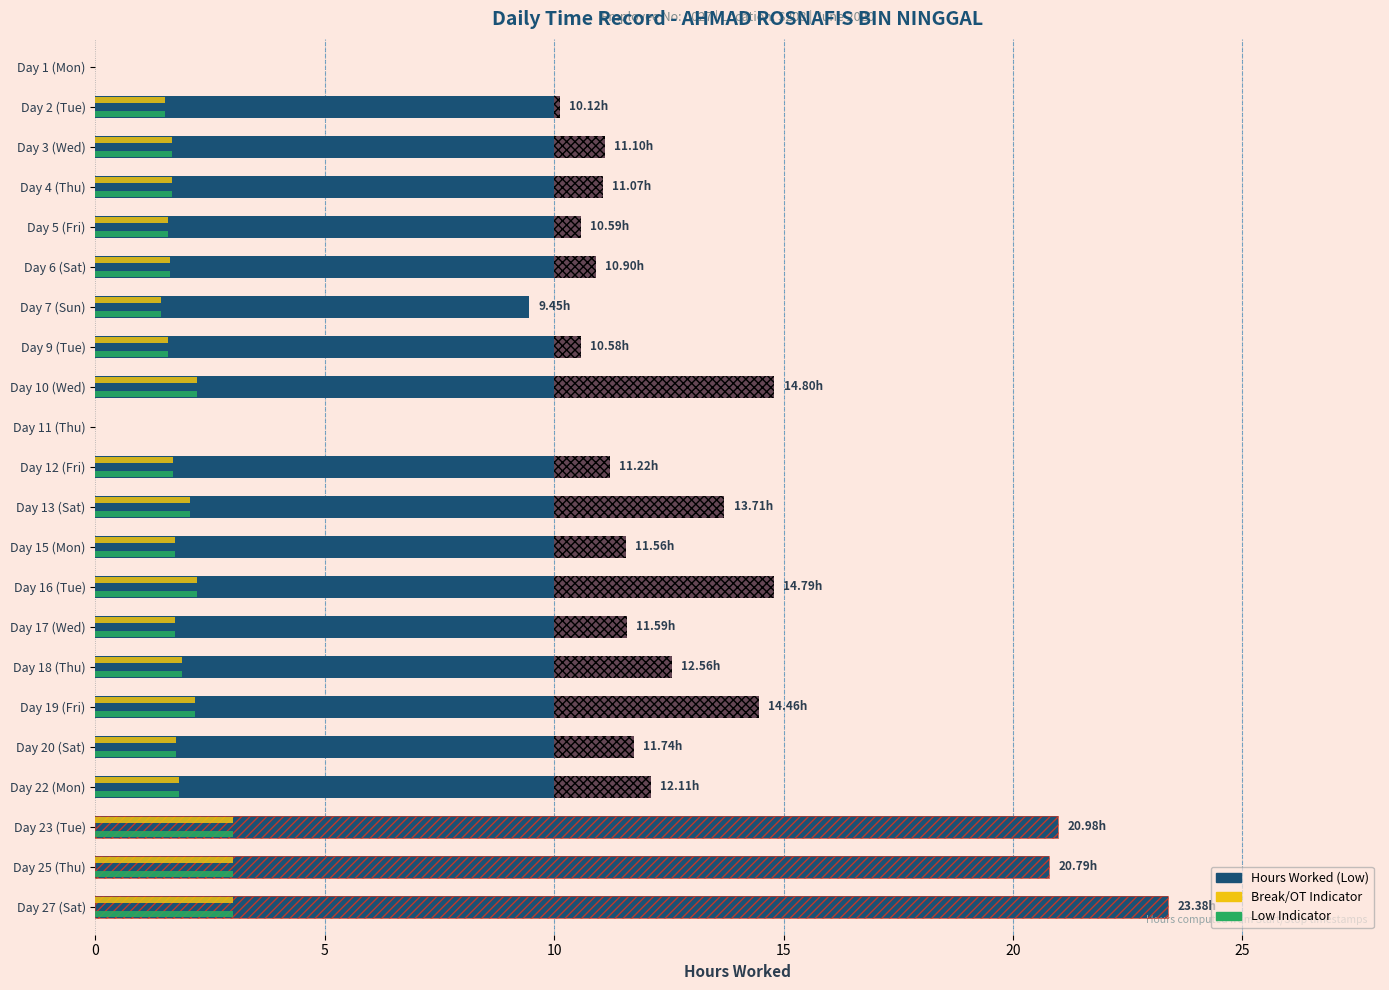

What is the sum of the Accent (Break/OT indicator) values at Day 4 (Thu) and Day 18 (Thu)?

3.5